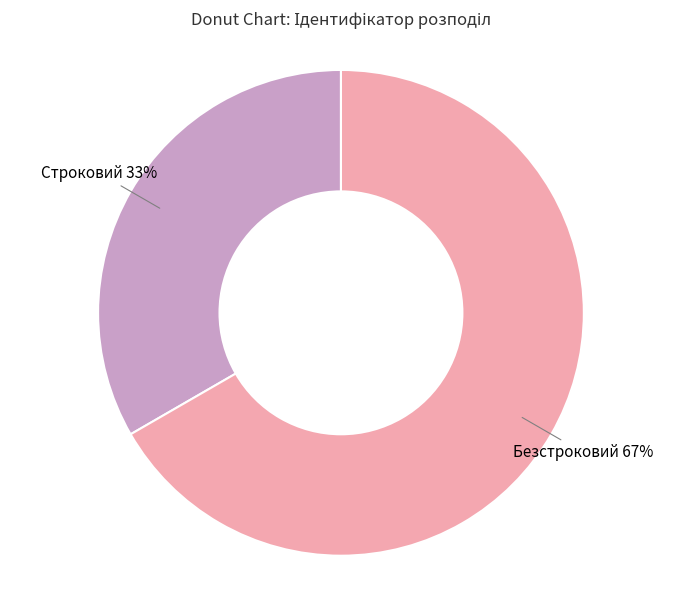

What is the largest slice in the pie chart?

Безстроковий